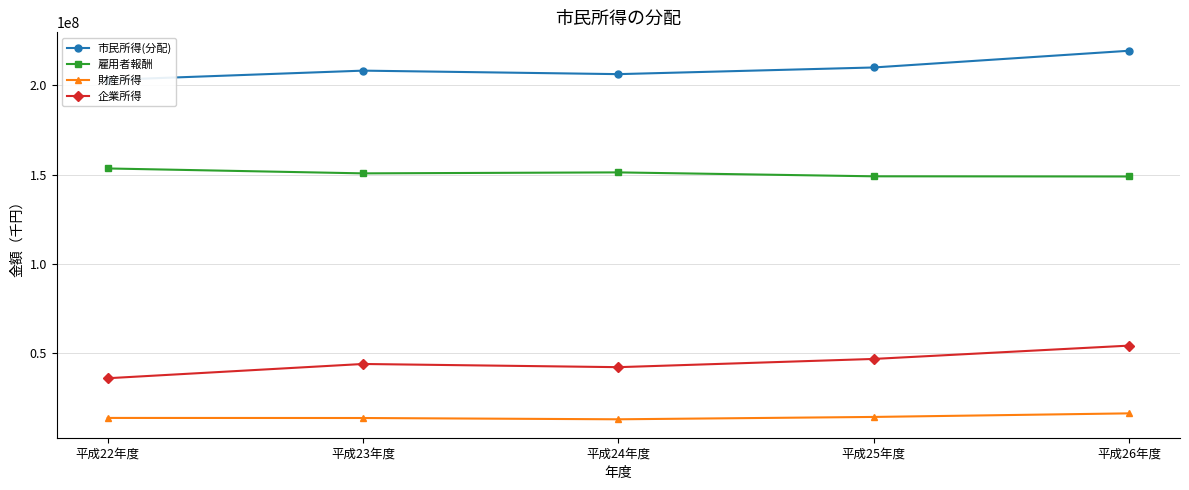

What is the value of the 財産所得 point at the 3rd from the left?

12916000